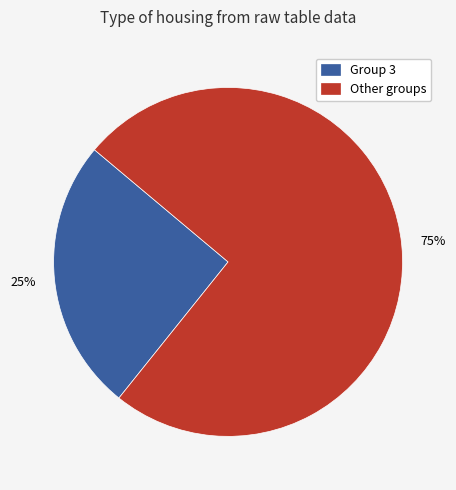

Count the number of slices in the pie.

2